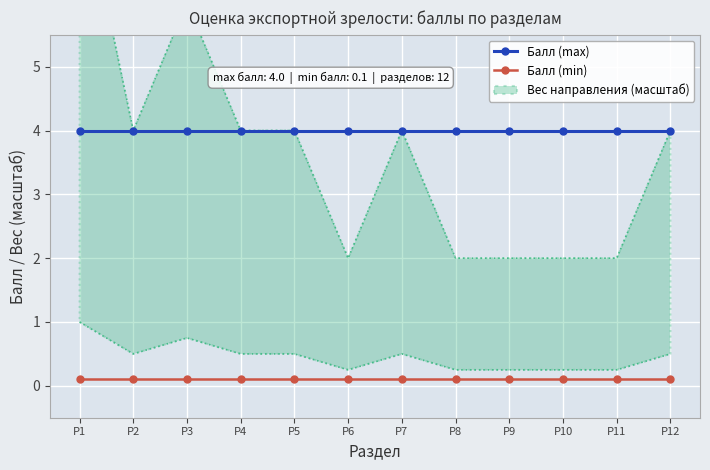

What is the value of the Балл (max) point at the 11th from the left?

4.0